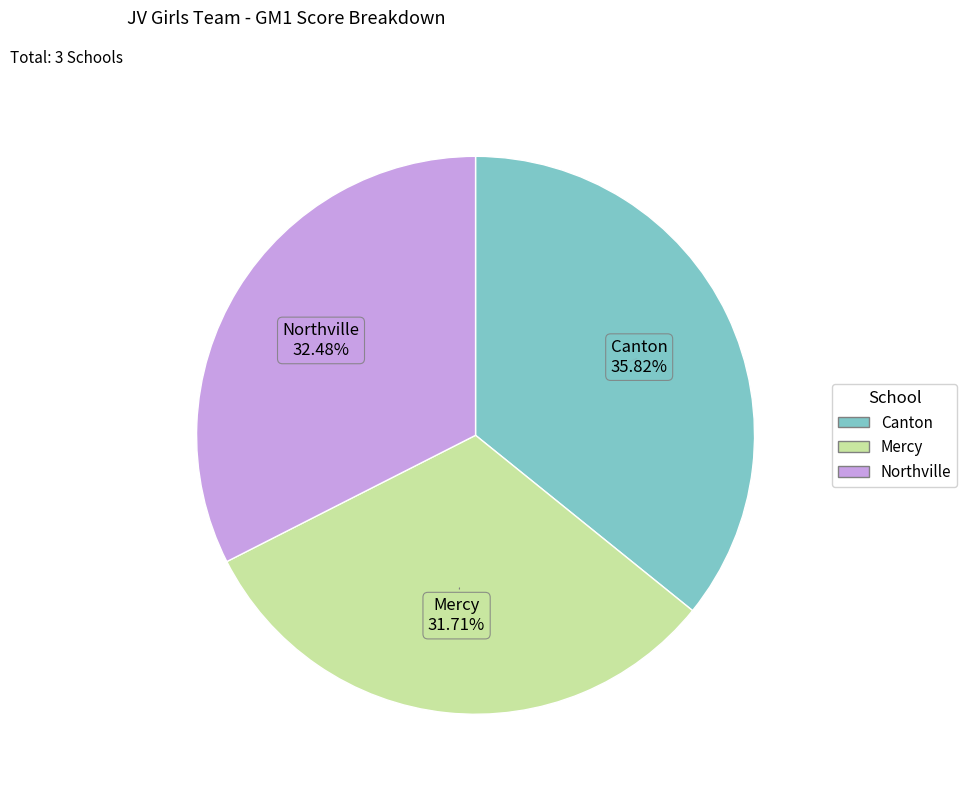

Rank the categories by value from highest to lowest.

Canton, Northville, Mercy